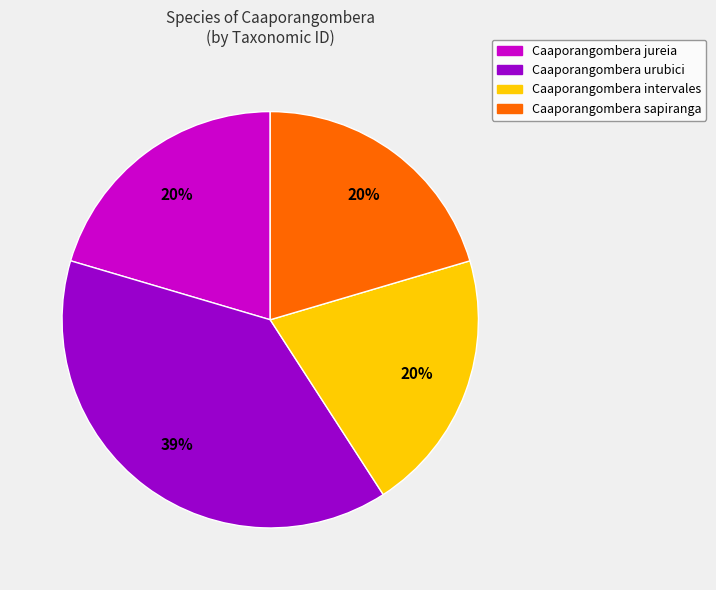

To the nearest percent, what portion does Caaporangombera intervales represent?

20%